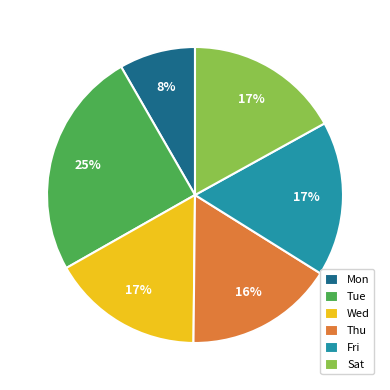

Count the number of slices in the pie.

6